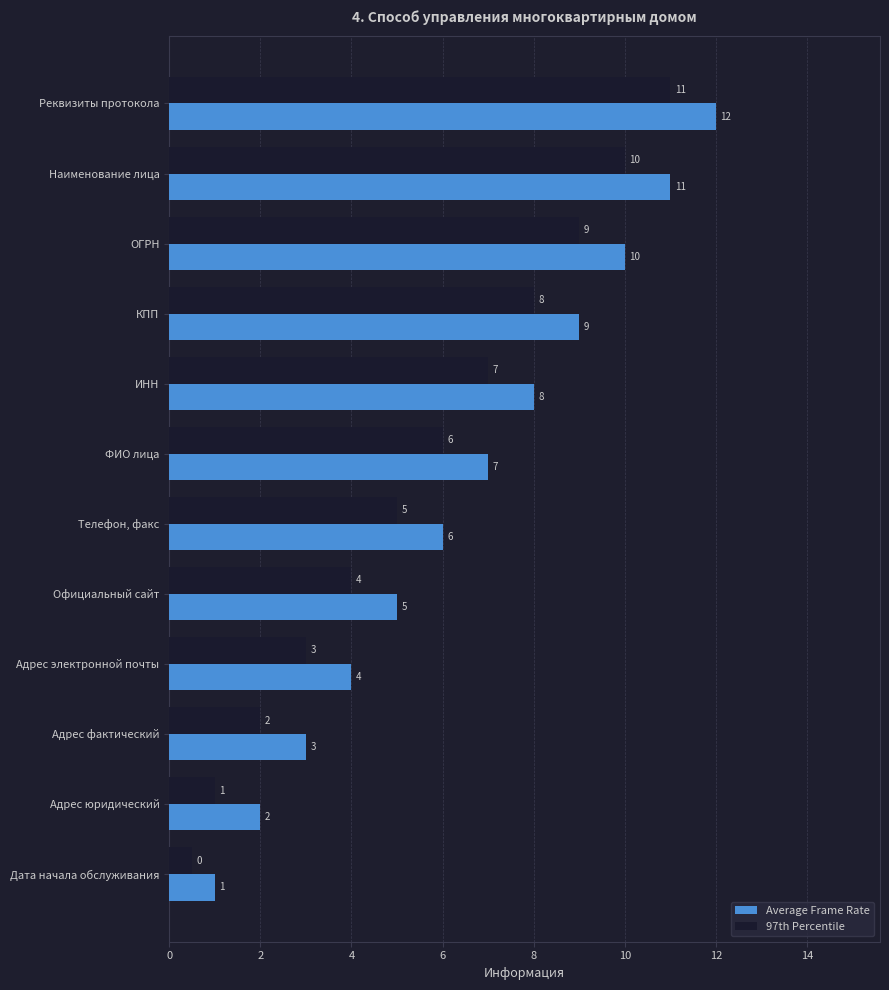

What is the sum of all 97th Percentile values?

66.5